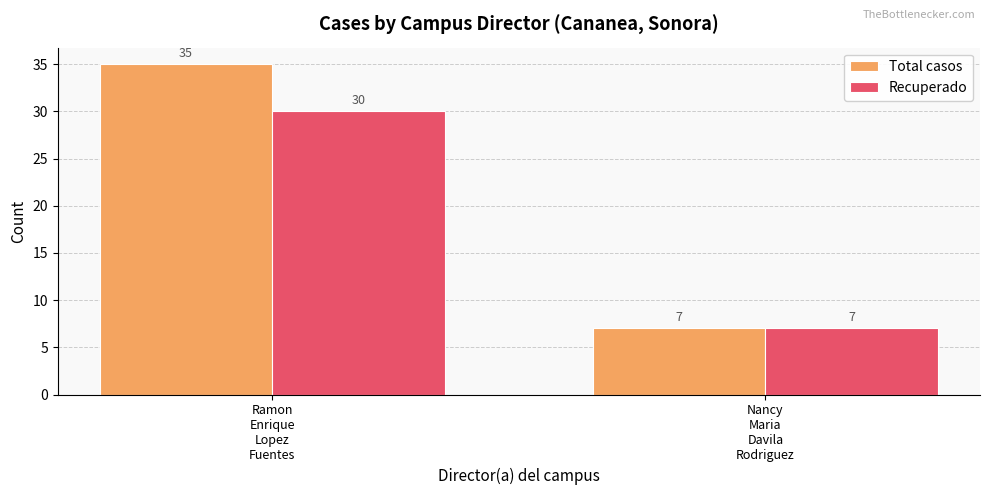

Rank the series by their maximum value, from highest to lowest.

Total casos, Recuperado